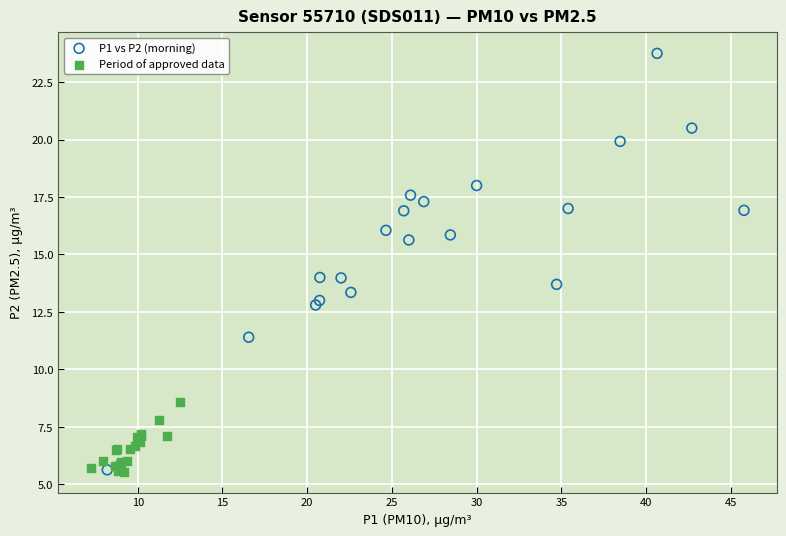

Which series has the largest Y range (max minus min)?

P1 vs P2 (morning)